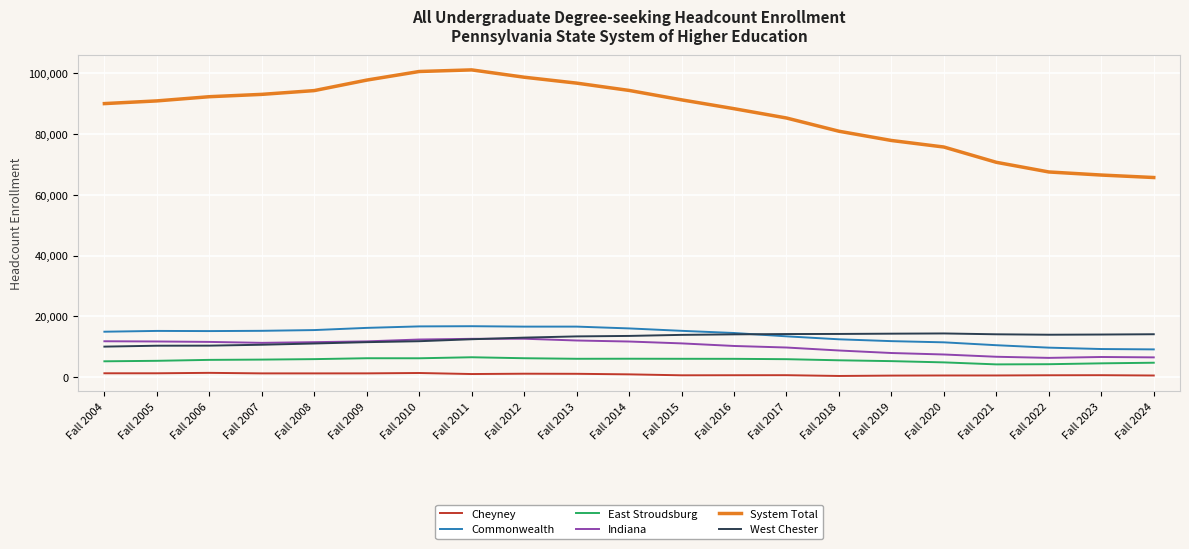

True or false: System Total and Indiana cross at least once.

False